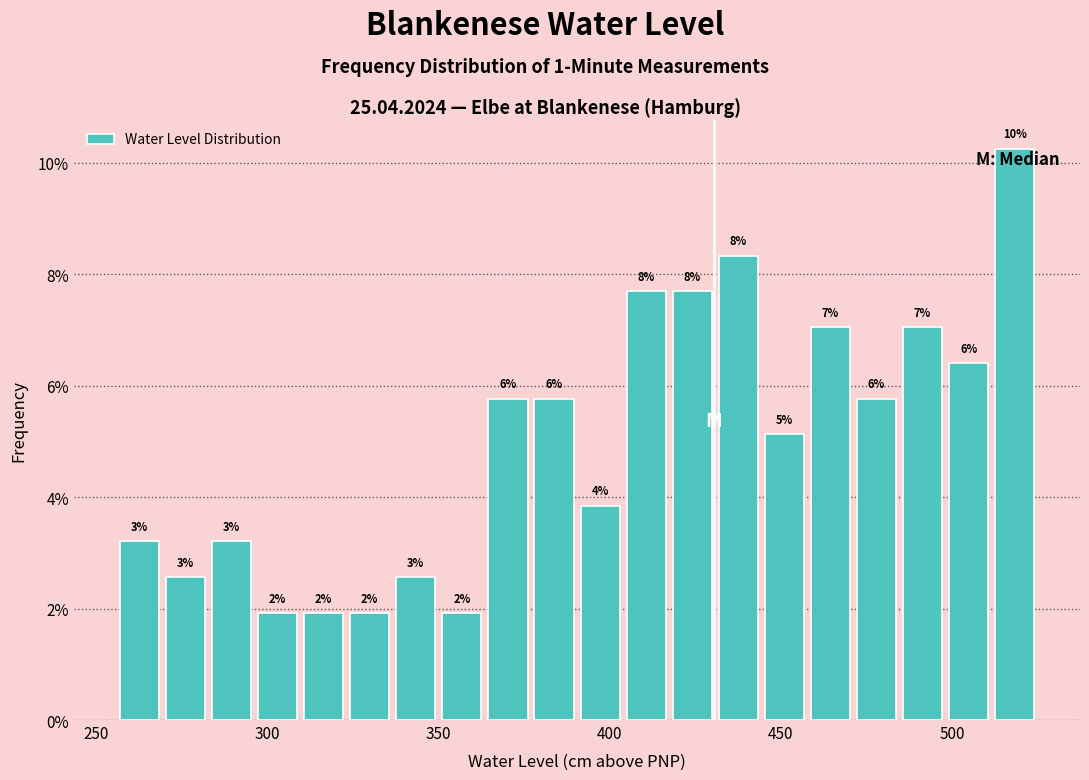

Around what value on the x-axis is the tallest bar? Give the approximate position of its centre, as read against the axis.

520